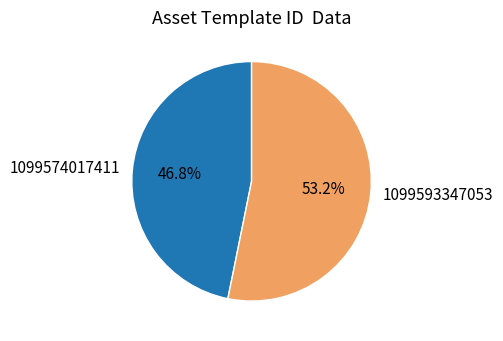

Which slice is the largest?

1099593347053